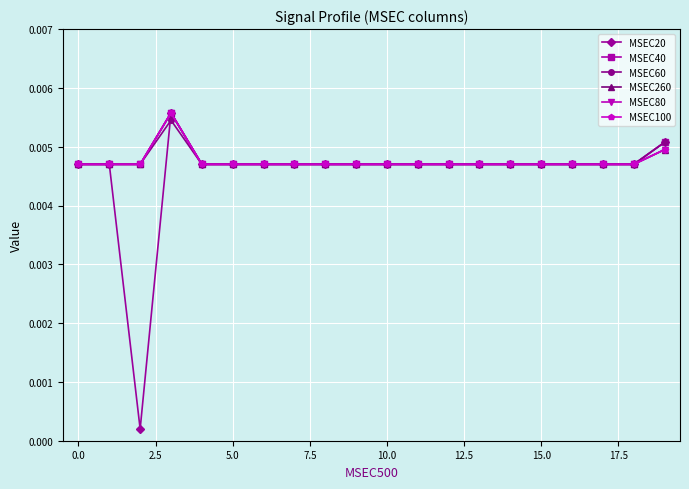

Is this an area chart (filled region under the line)?

No